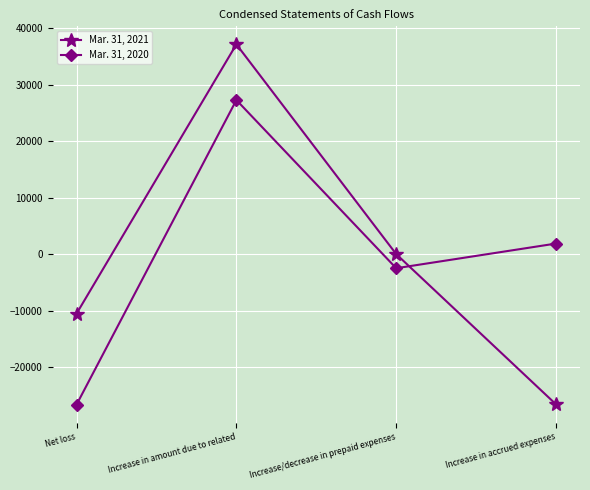

At which category is the sum across all series the highest?

Increase in amount due to related